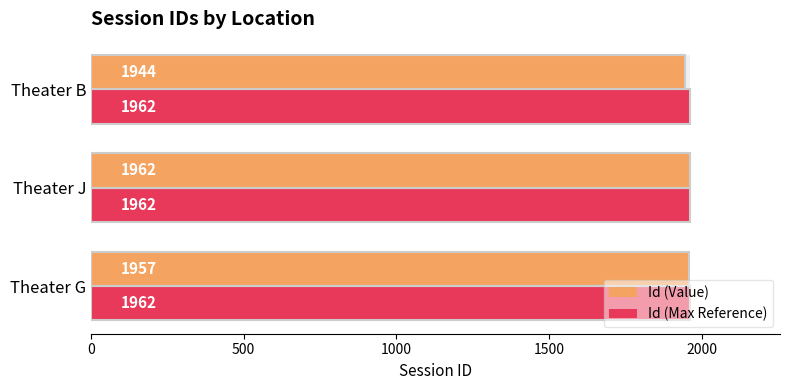

How many groups of bars are there?

3